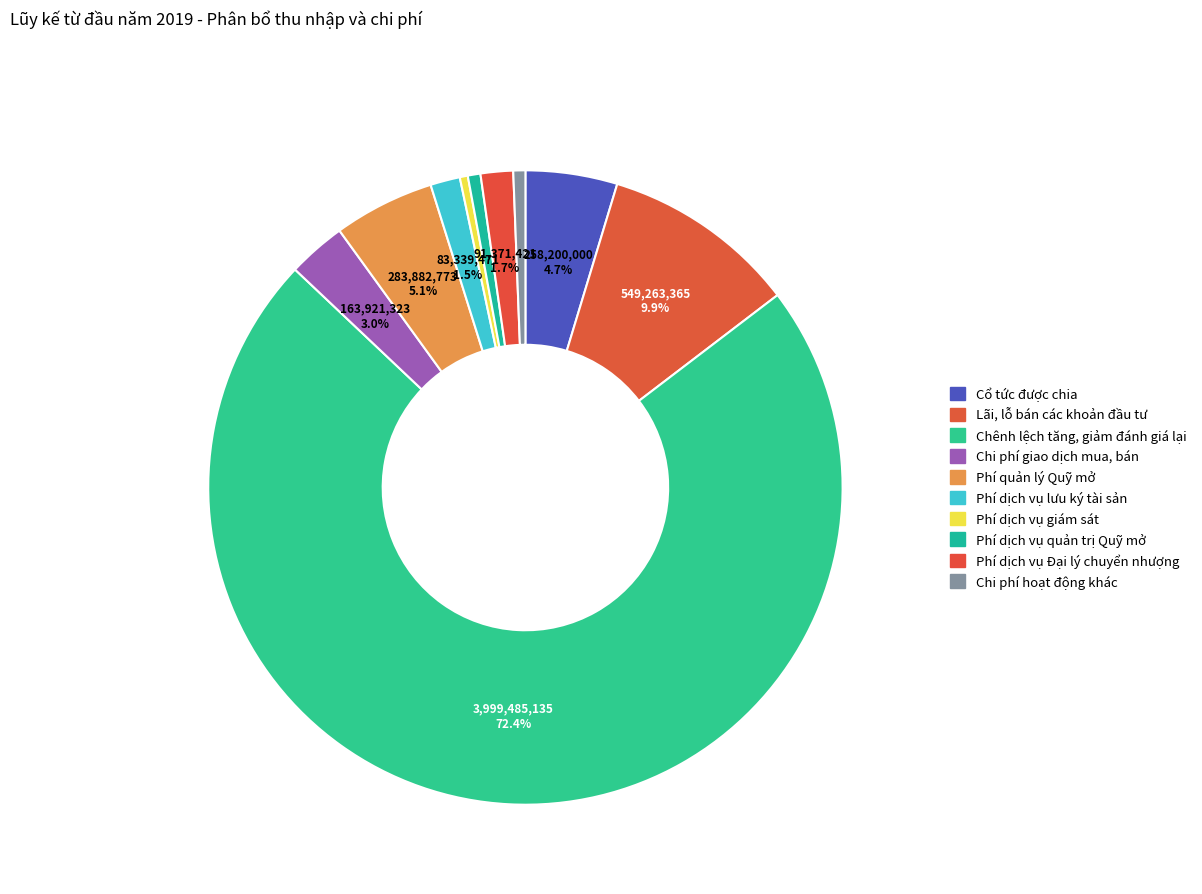

Which slice is the smallest?

Phí dịch vụ giám sát